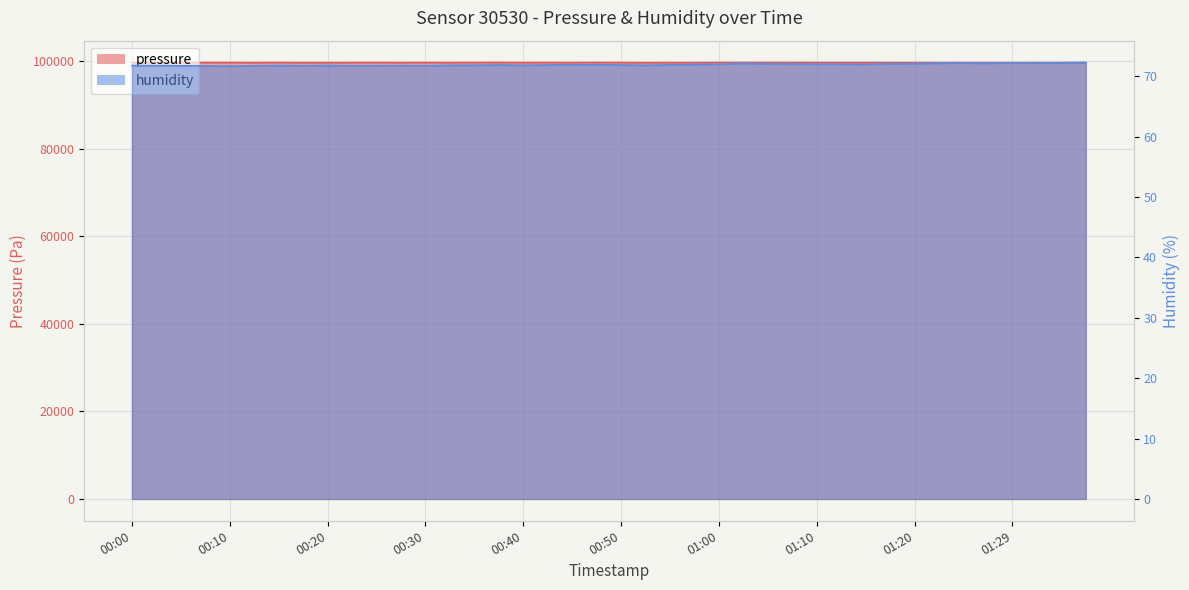

Rank the series at 01:00 from lowest to highest value.

humidity, pressure